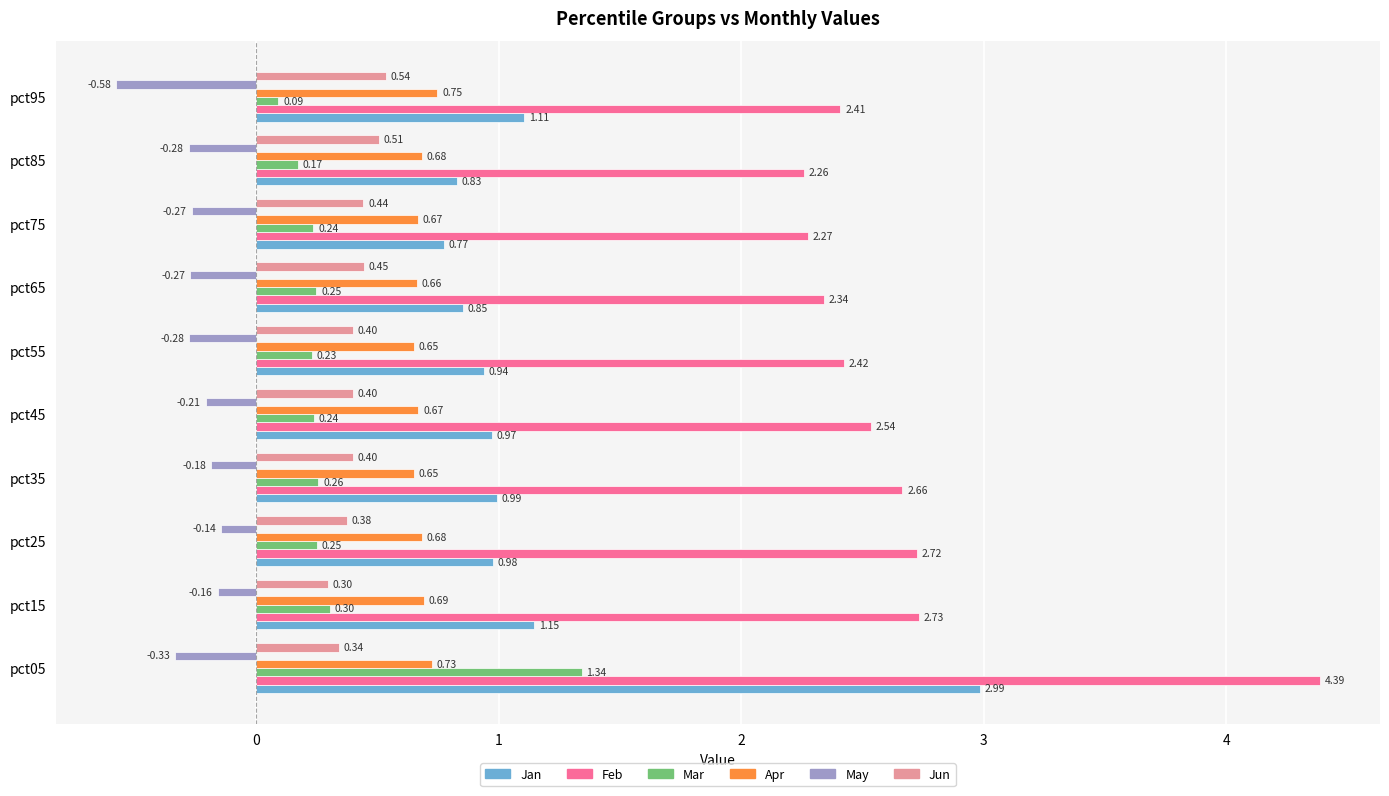

What is the total value across all series at pct95?

4.3